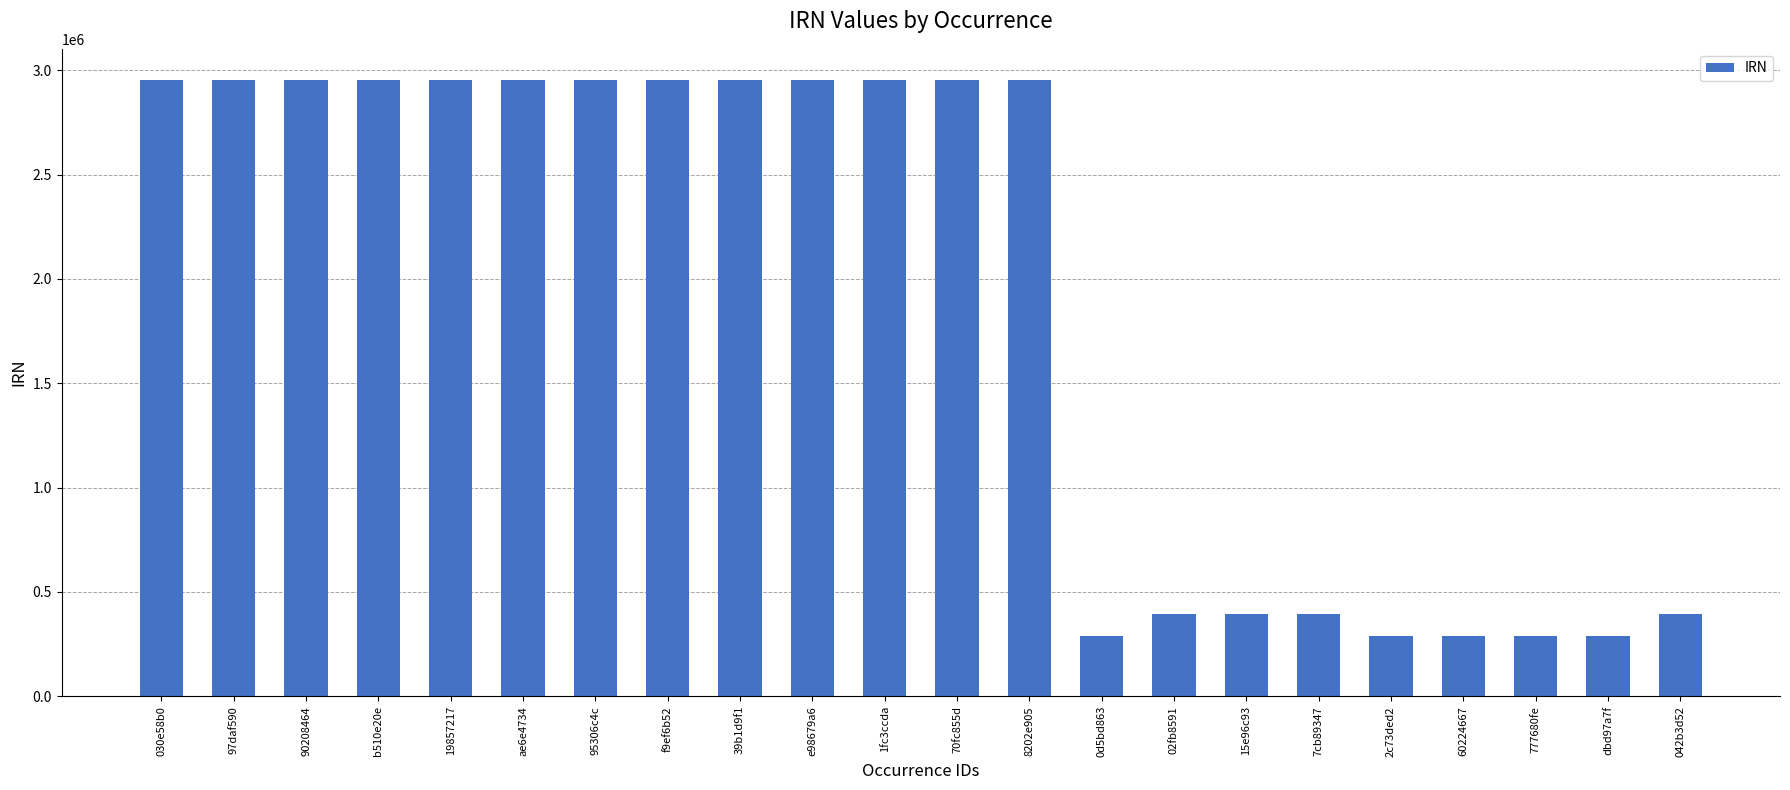

What is the average value?

1883885